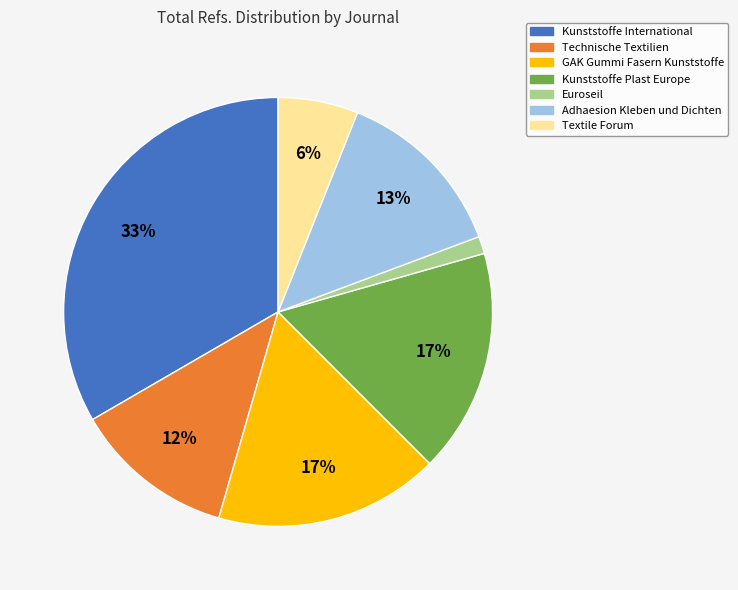

To the nearest percent, what is the difference between the Adhaesion Kleben und Dichten and Textile Forum slice percentages?

7%